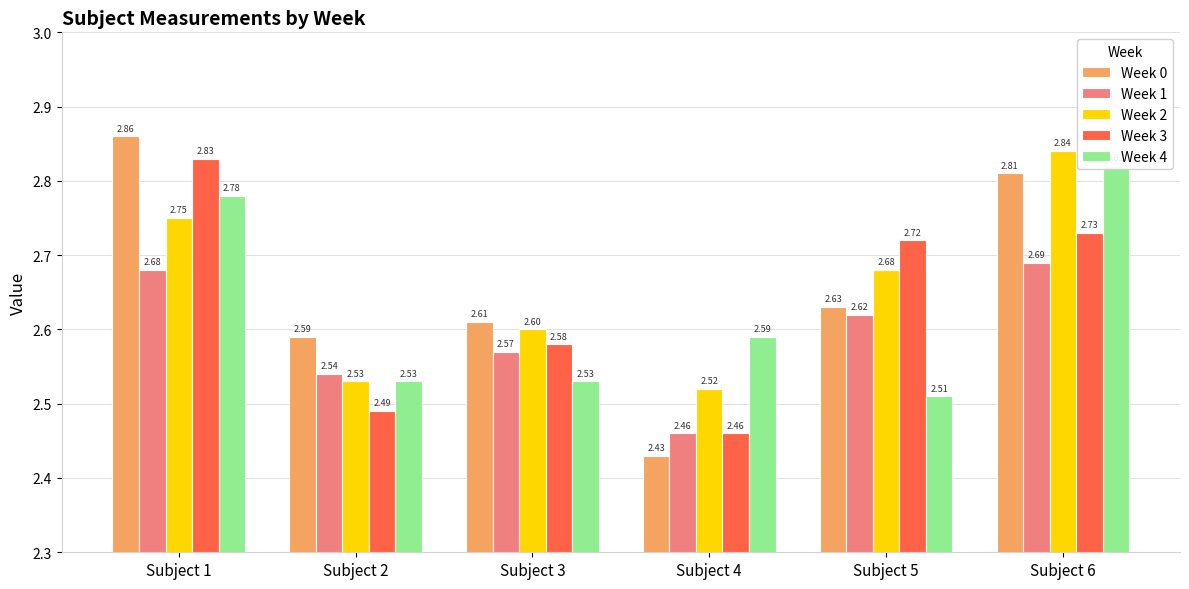

Reading right to left, list all the values displayed in this chart.

Week 0: 2.8	2.6	2.4	2.6	2.6	2.9
Week 1: 2.7	2.6	2.5	2.6	2.5	2.7
Week 2: 2.8	2.7	2.5	2.6	2.5	2.8
Week 3: 2.7	2.7	2.5	2.6	2.5	2.8
Week 4: 2.8	2.5	2.6	2.5	2.5	2.8